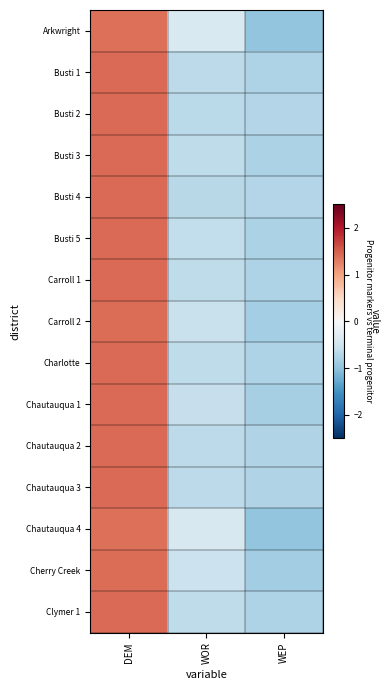

At how many categories does at least one series exceed 1?

1